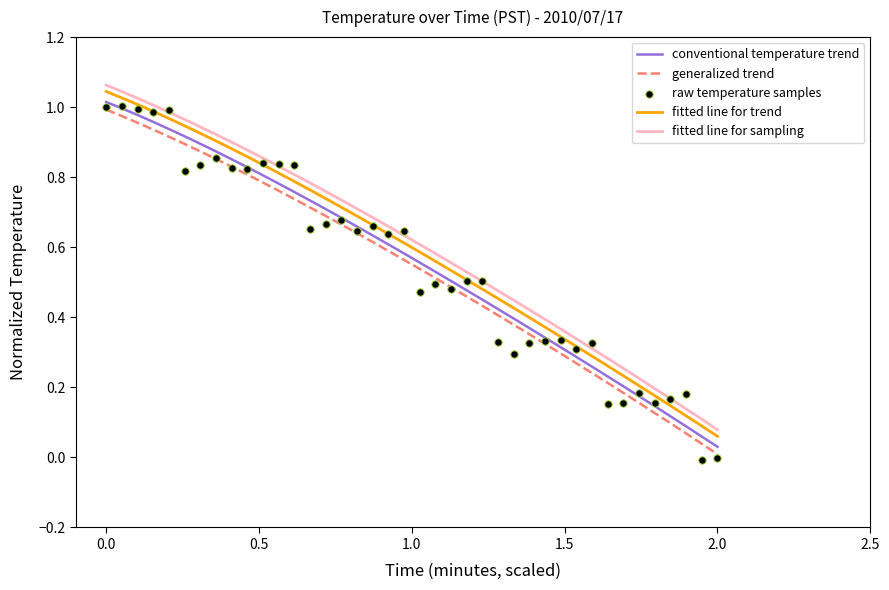

True or false: fitted line for sampling and conventional temperature trend cross at least once.

False